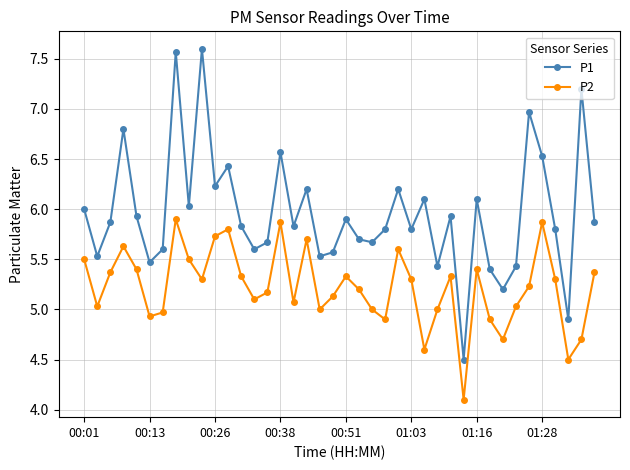

What is the value of the P1 point at the 27th from the left?

6.1